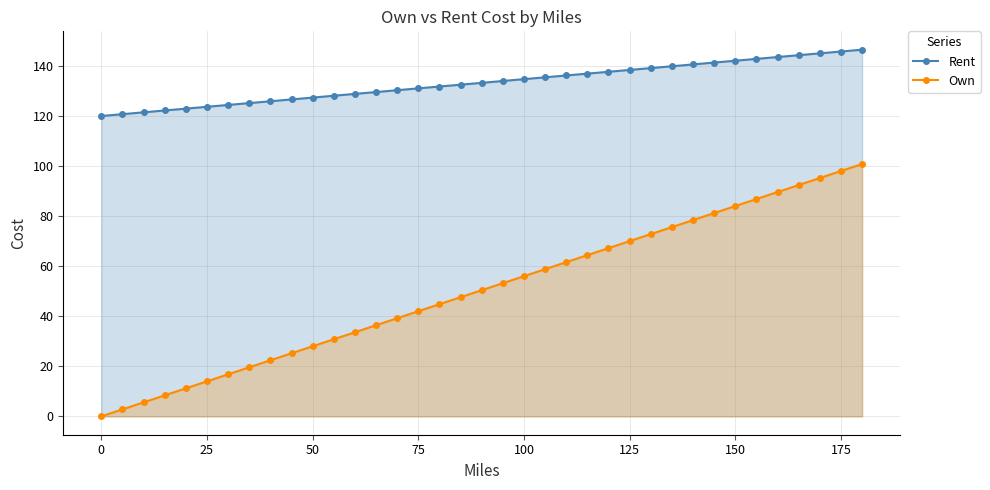

What is the total value across all series at 125?

208.4